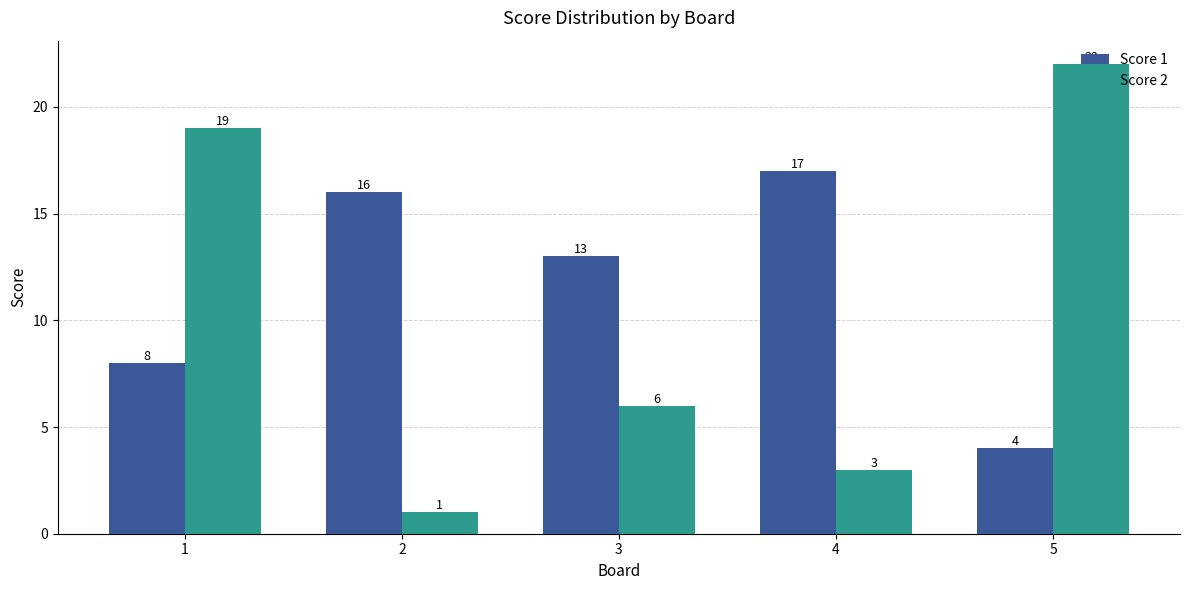

What is the total value across all series at 2?

17